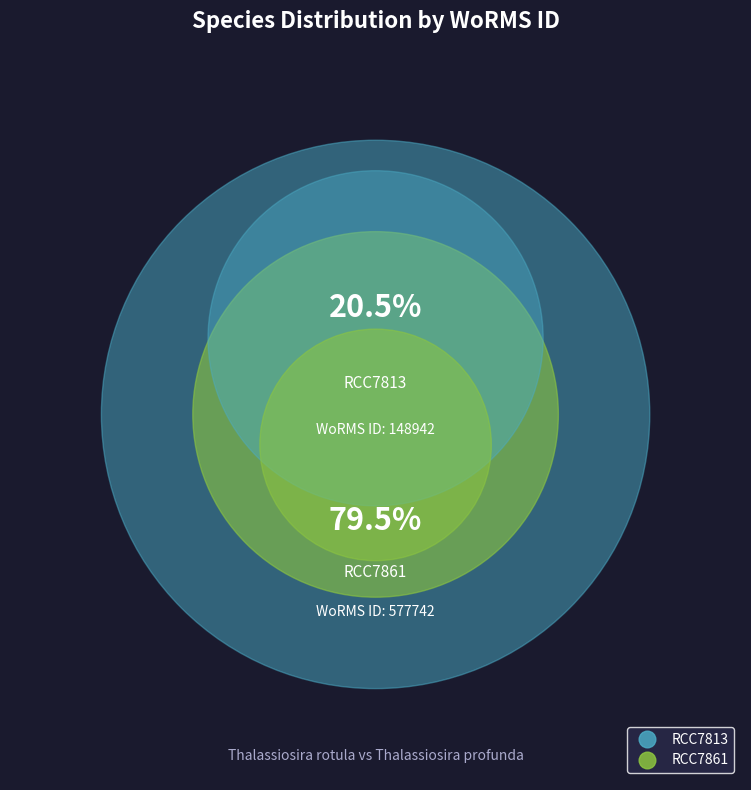

What percentage is the RCC7813 slice, to the nearest percent?

20%